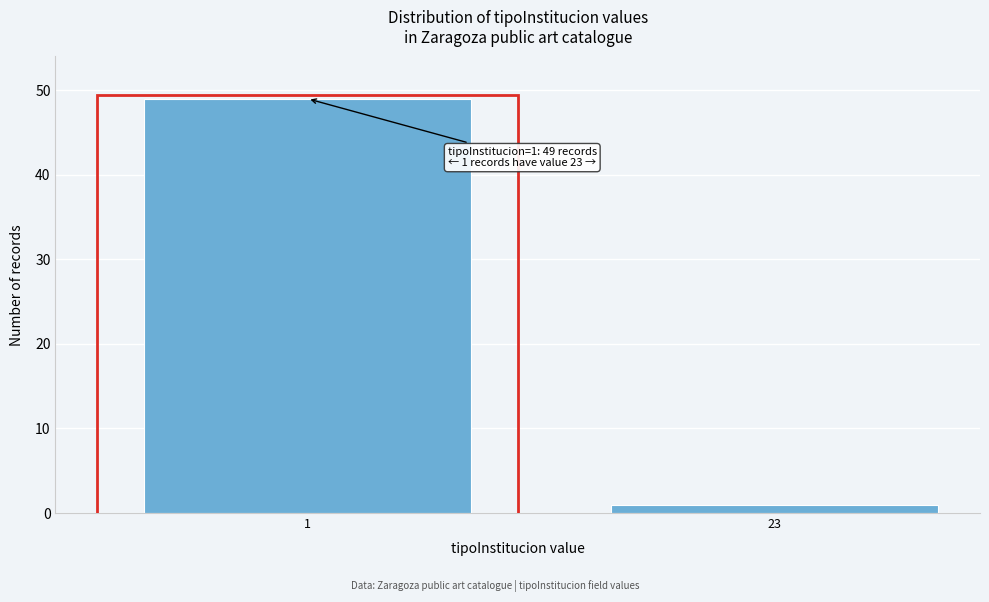

Reading right to left, what are all the values shown in this chart?

1	49